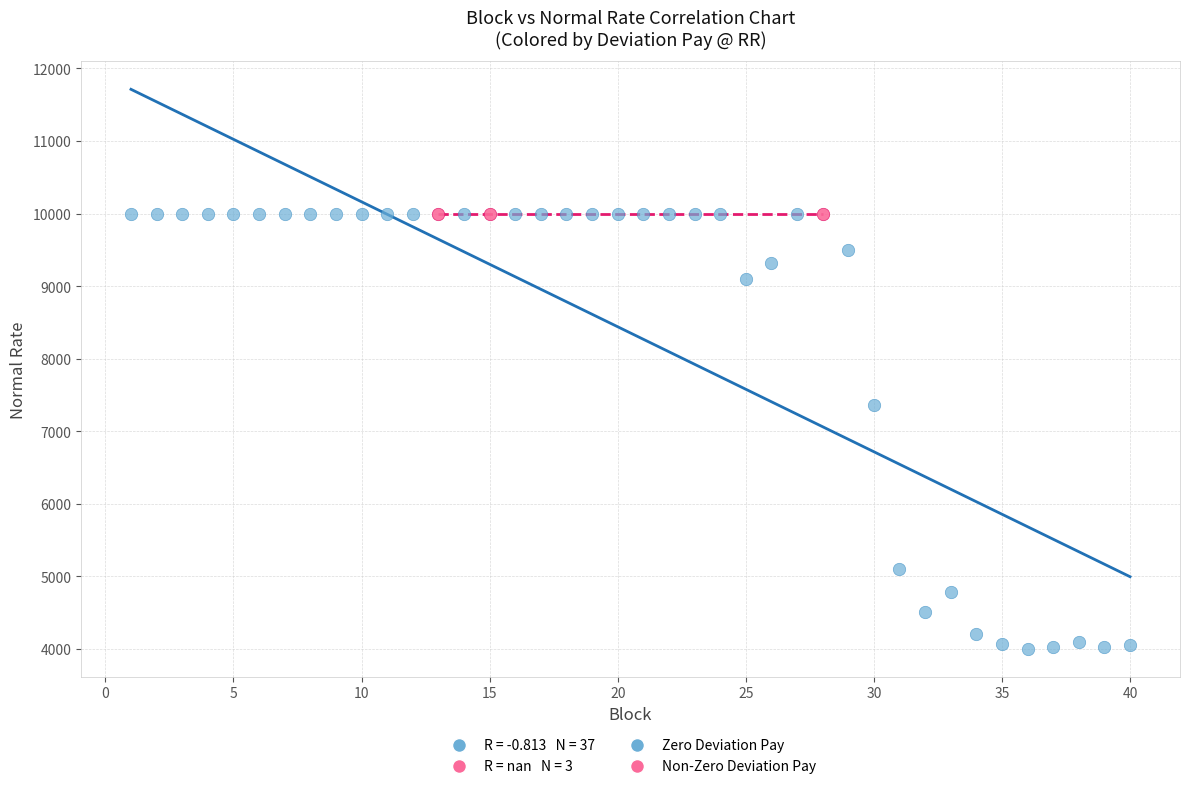

Which series reaches the minimum Y coordinate?

Zero Deviation Pay